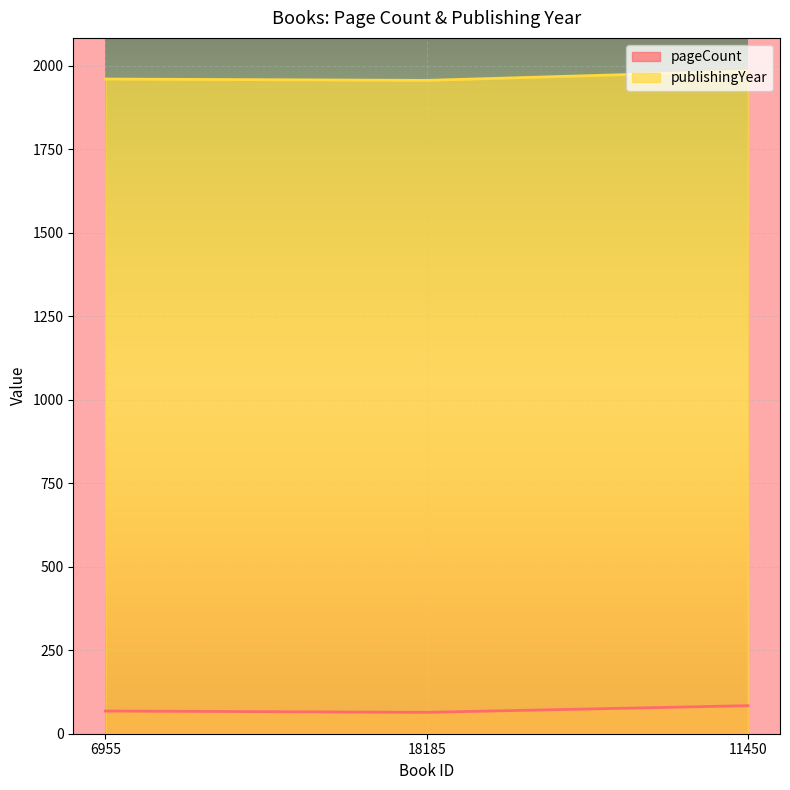

Which series has the largest total across all categories?

publishingYear